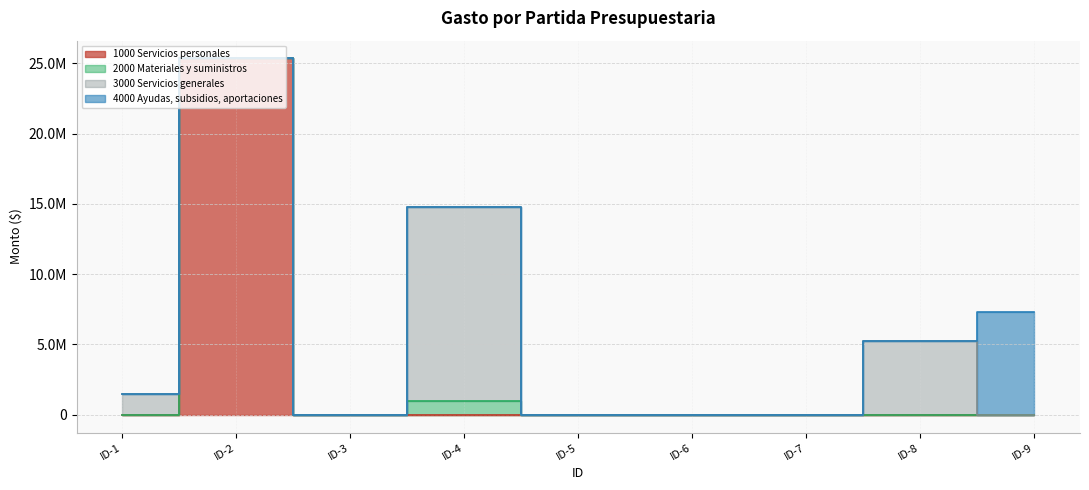

Reading left to right, extract all data points from this chart.

1000 Servicios personales: 0	25353550	0	0	0	0	0	0	0
2000 Materiales y suministros: 0	0	0	970450	10000	10000	10000	0	0
3000 Servicios generales: 1449467	0	15000	13843367	0	0	0	5231973	0
4000 Ayudas, subsidios, aportaciones: 0	0	0	0	0	0	0	0	7320000